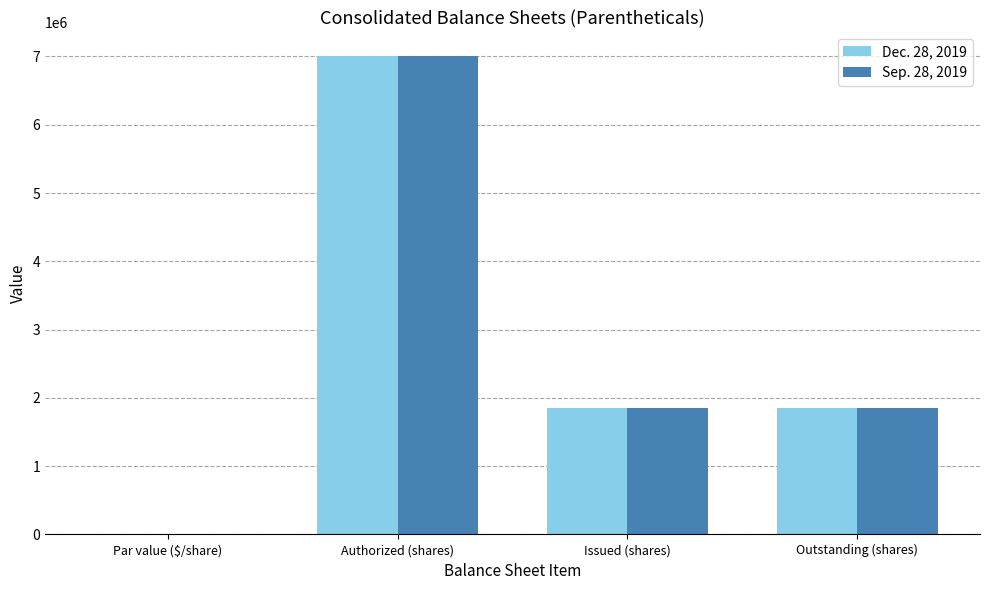

Is the value of Sep. 28, 2019 at Authorized (shares) greater than the value of Dec. 28, 2019 at Par value ($/share)?

Yes